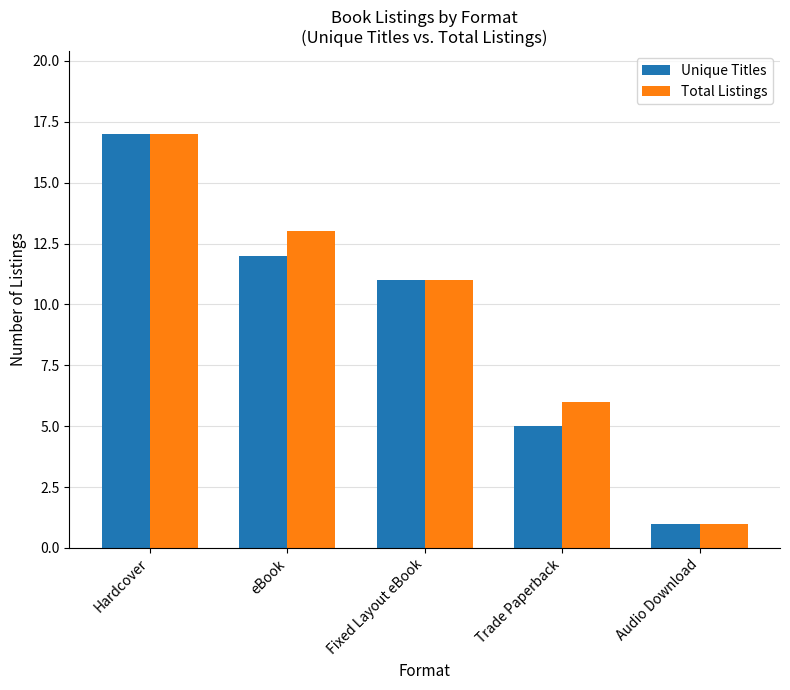

How many groups of bars are there?

5